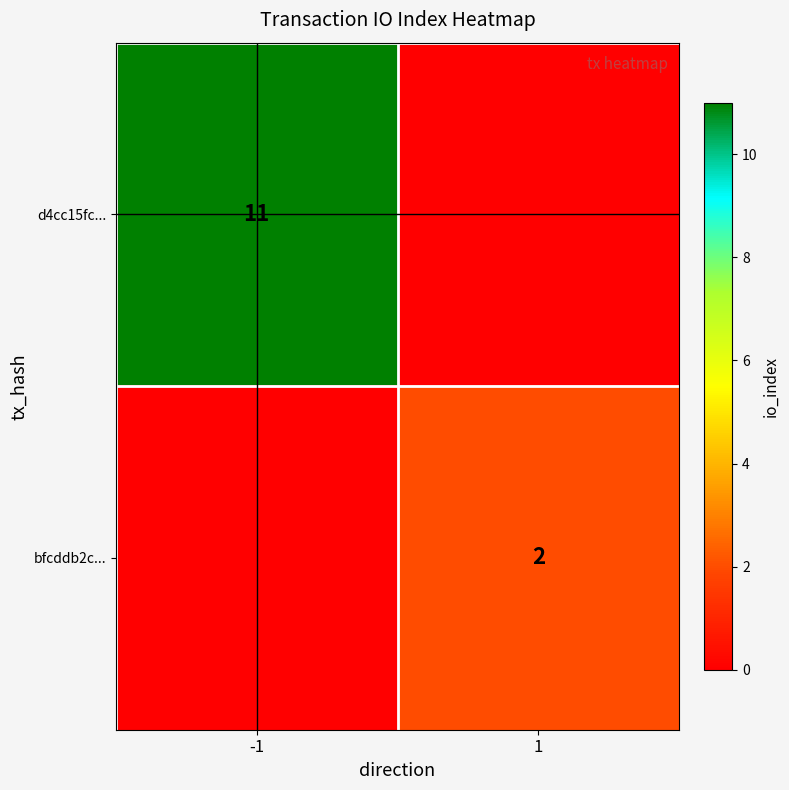

True or false: d4cc15fc... has a value of 17 at -1.

False